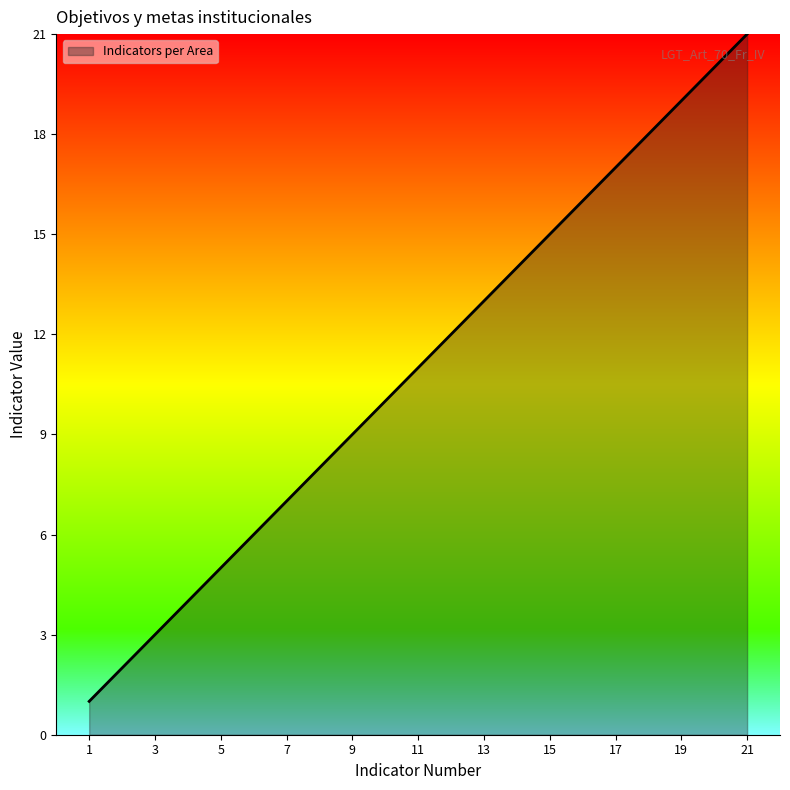

What is the maximum value shown in the chart?

21